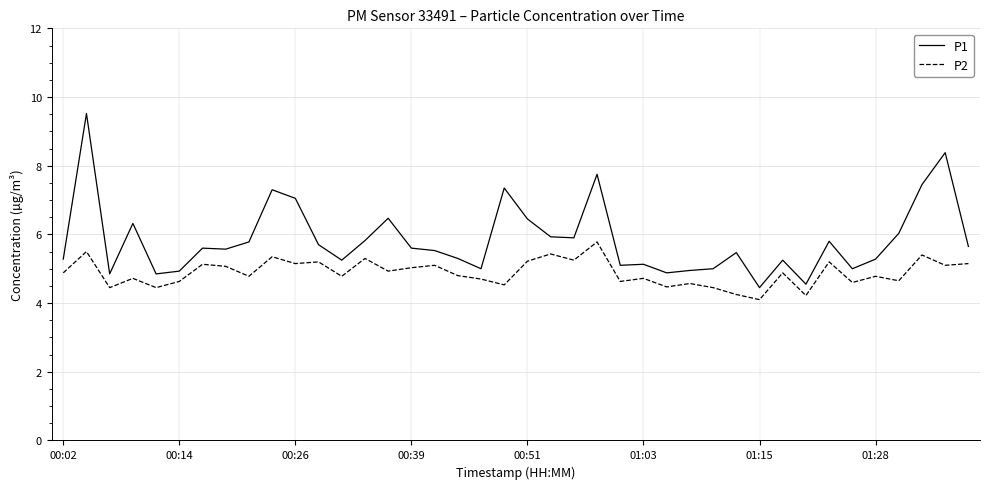

Rank the series by their average value, from highest to lowest.

P1, P2